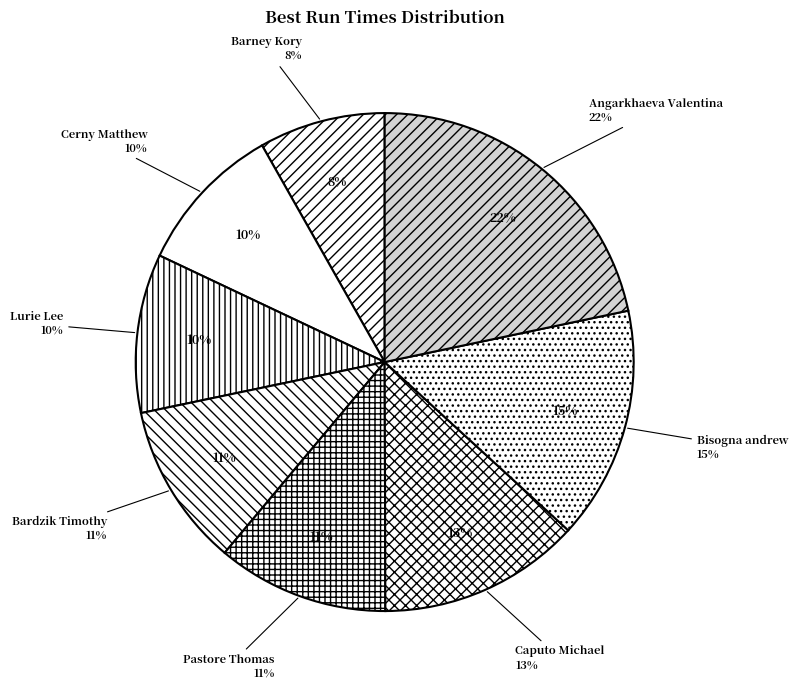

Which has a higher value, Cerny Matthew or Angarkhaeva Valentina?

Angarkhaeva Valentina